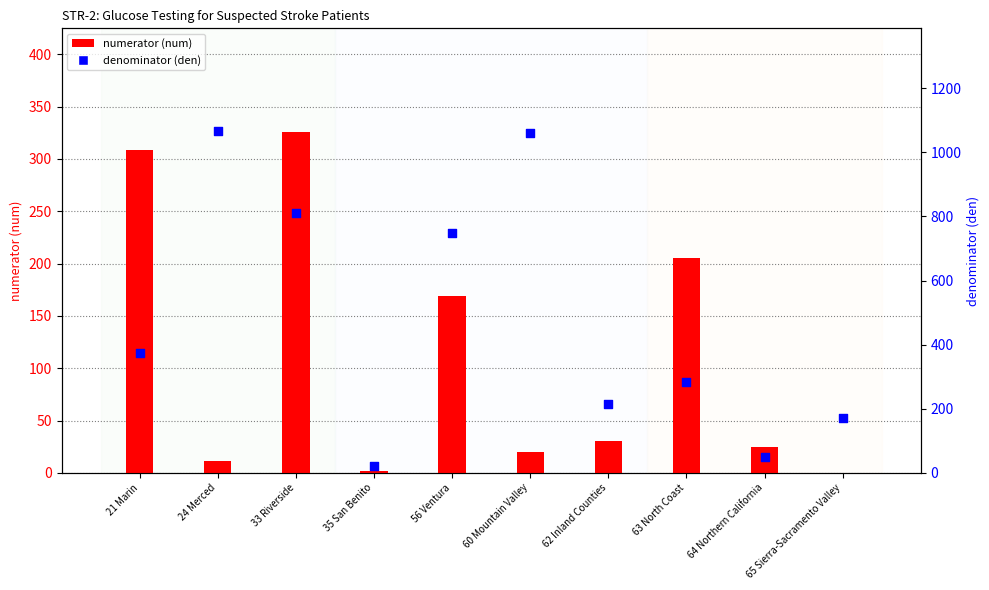

At how many categories does at least one series exceed 589?

4